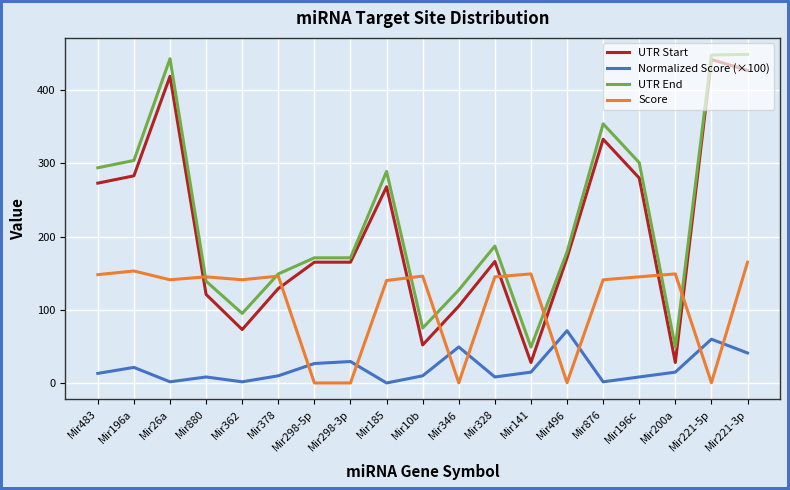

What is the lowest value of the UTR Start series?

28.0